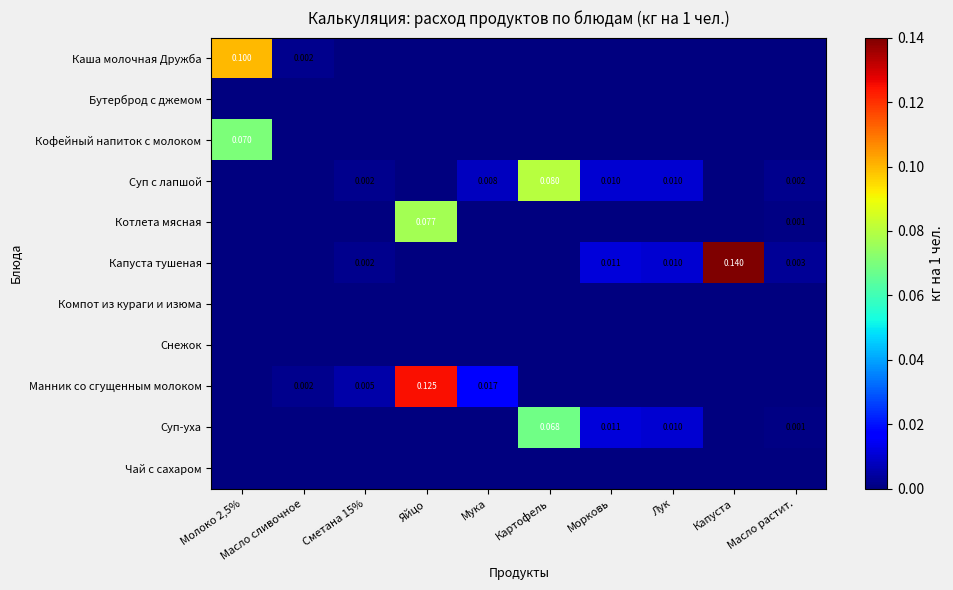

How many values in the Суп с лапшой series exceed 0?

6